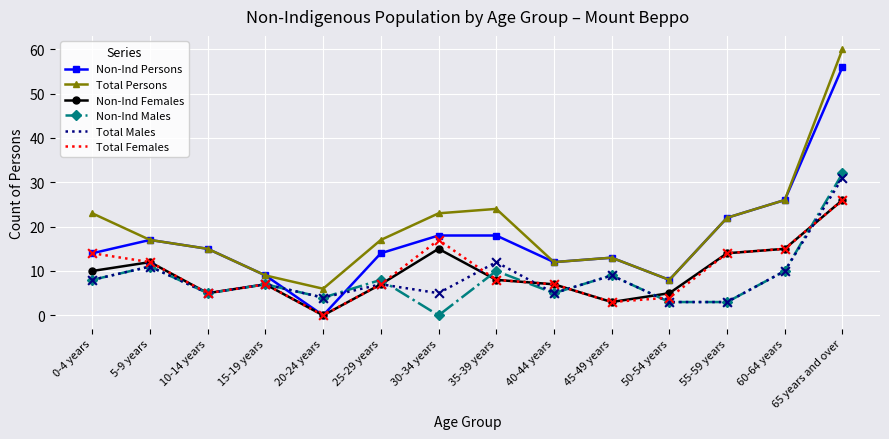

Is the value of Total Persons at 25-29 years greater than the value of Total Females at 35-39 years?

Yes